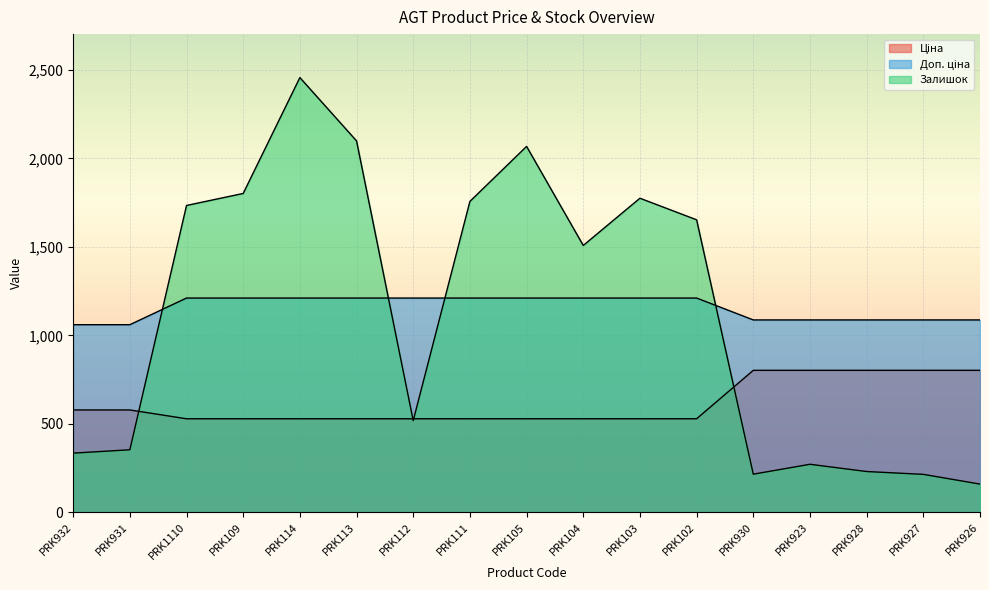

What are all the series names shown in the legend?

Ціна, Доп. ціна, Залишок